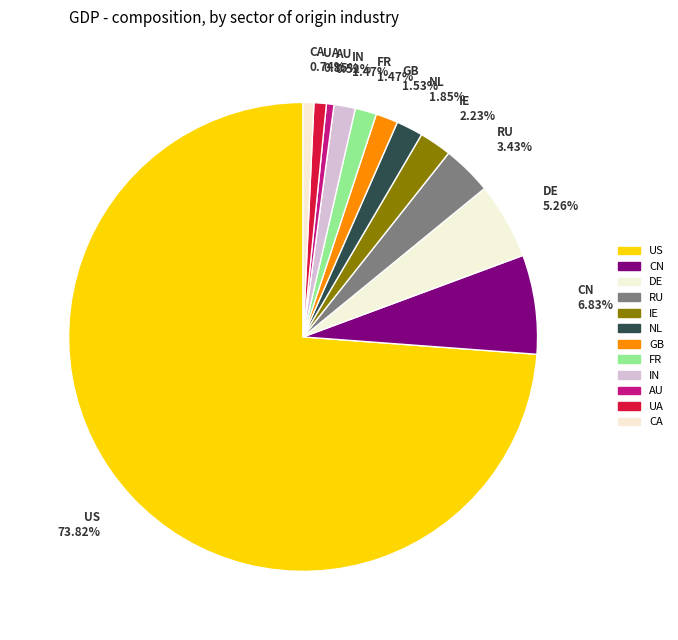

Count the number of slices in the pie.

12